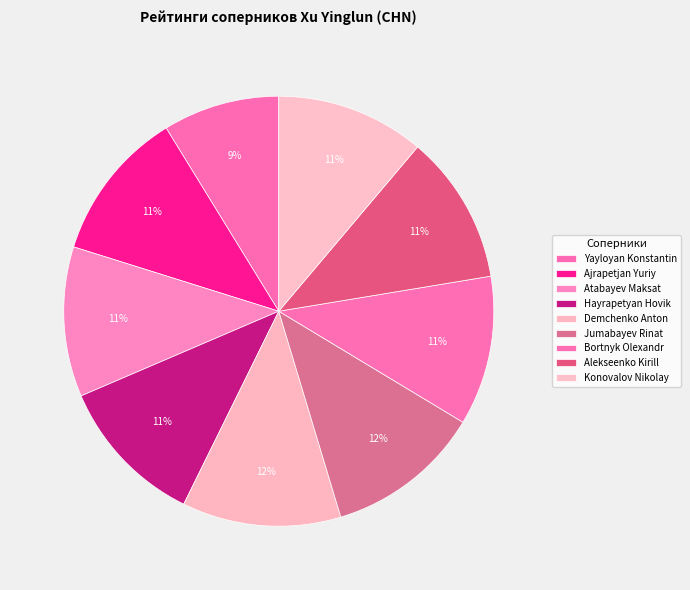

Do Bortnyk Olexandr and Atabayev Maksat together represent more than half of the pie?

No